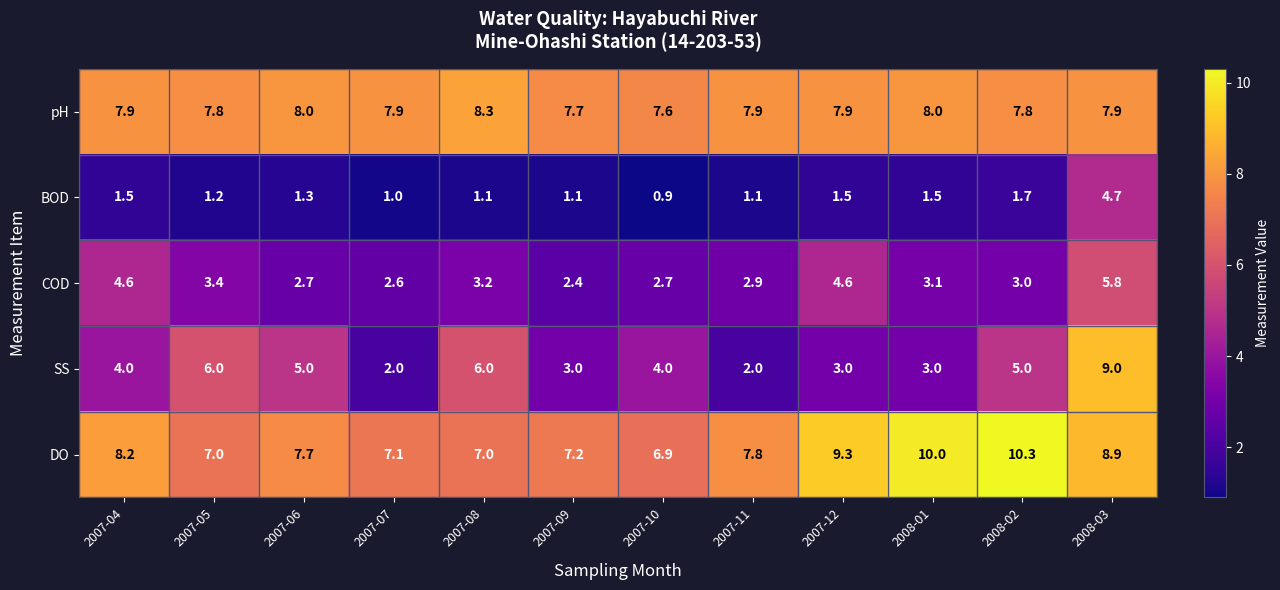

What is the total value across all series at 2007-04?

26.2